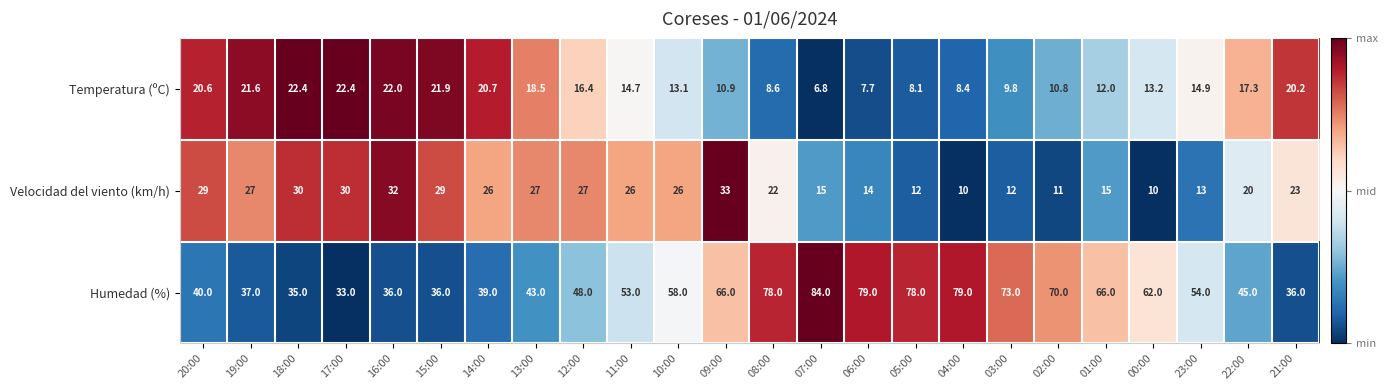

Is it true that Velocidad del viento (km/h) equals 8.3 at 10:00?

False